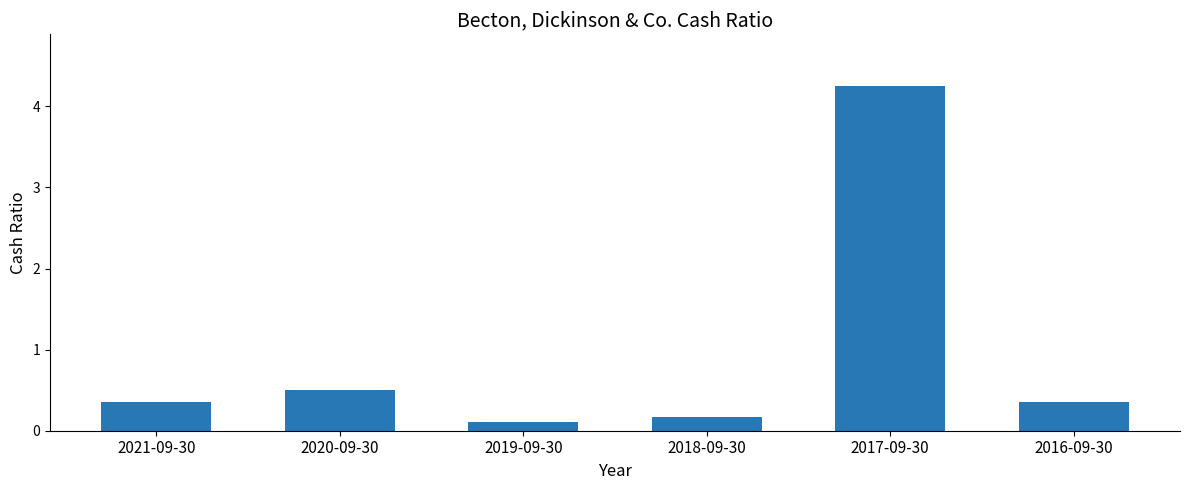

Is it true that the value at 2019-09-30 is 0.1?

True